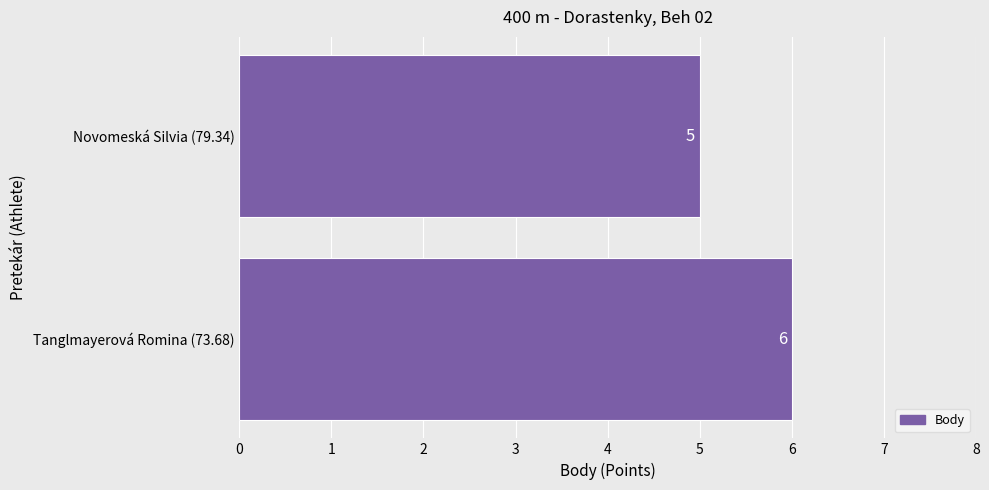

The chart shows a value of 6 at Tanglmayerová Romina (73.68). True or false?

True